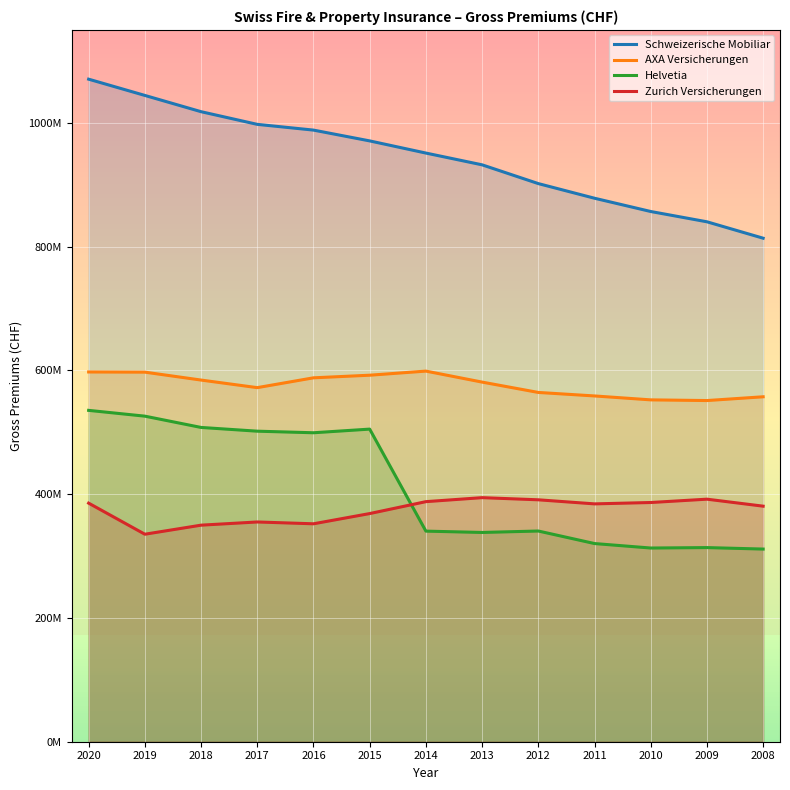

Does the chart display data point markers on the line(s)?

No